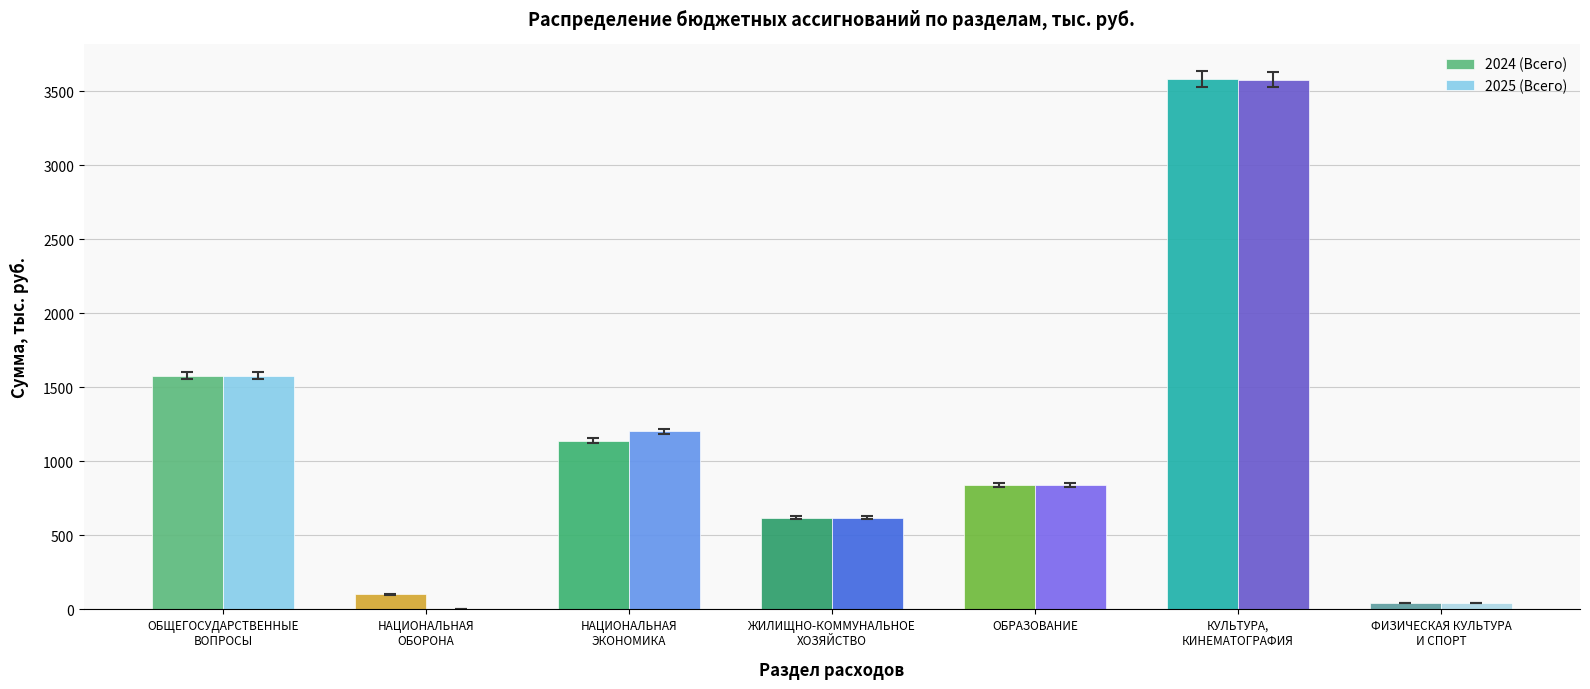

The 2024 (Всего) series shows 571.9 at ОБРАЗОВАНИЕ. True or false?

False